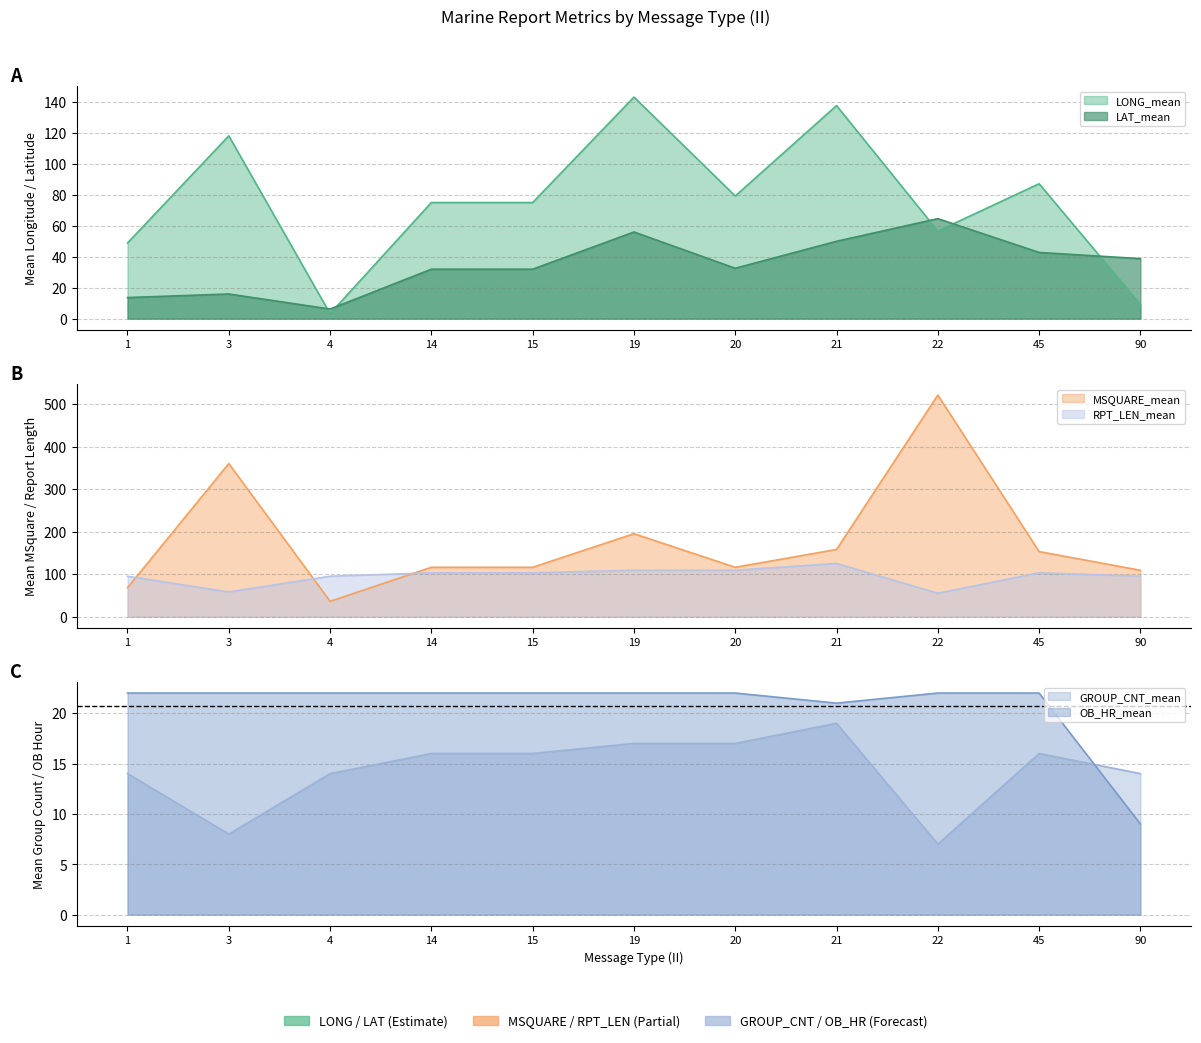

The LAT_mean series shows 44.4 at 22. True or false?

False